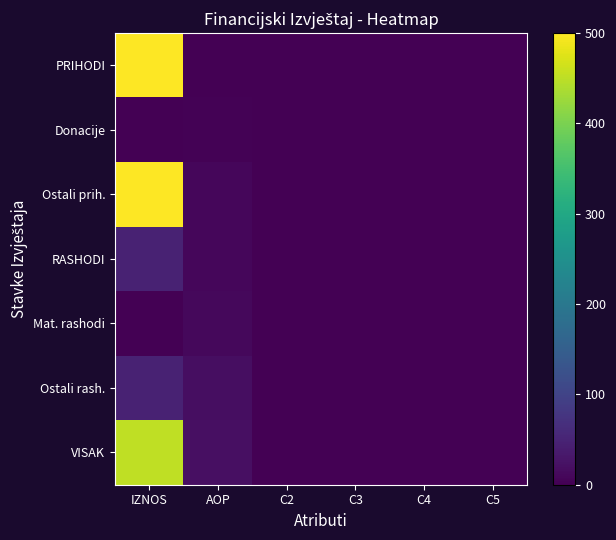

Which series has the widest spread of values?

PRIHODI